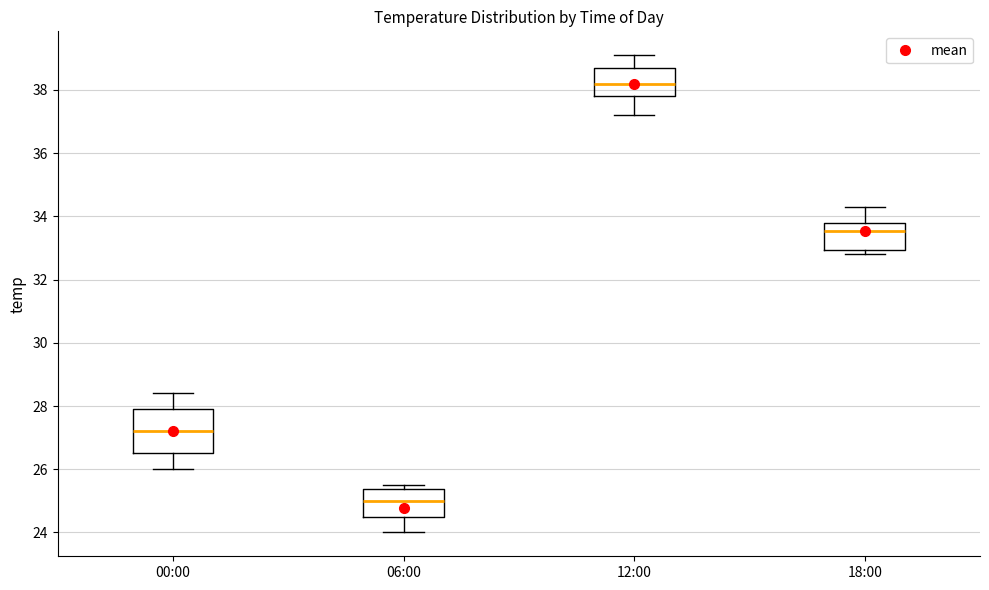

Which box is the tallest, from its lower edge to its upper edge?

00:00